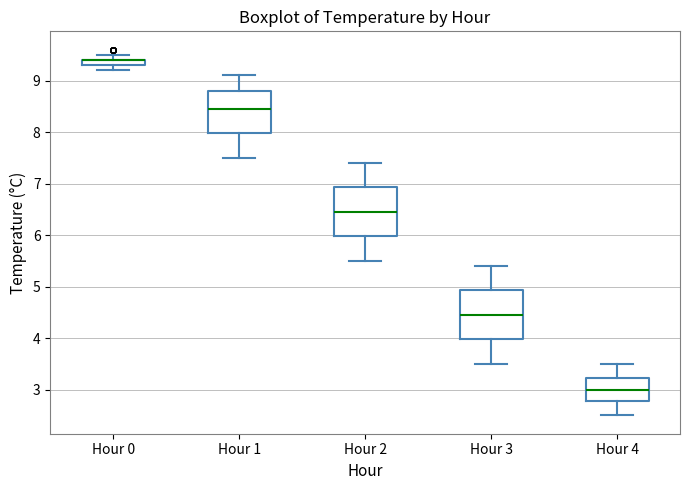

Where is the upper edge of the box for Hour 3 on the y-axis? The values are not printed on the chart, so give them approximately, as read against the axis.

4.9